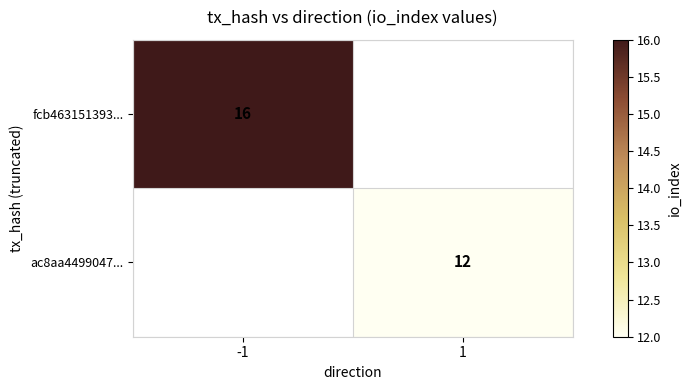

What is the total value across all series at -1?

16